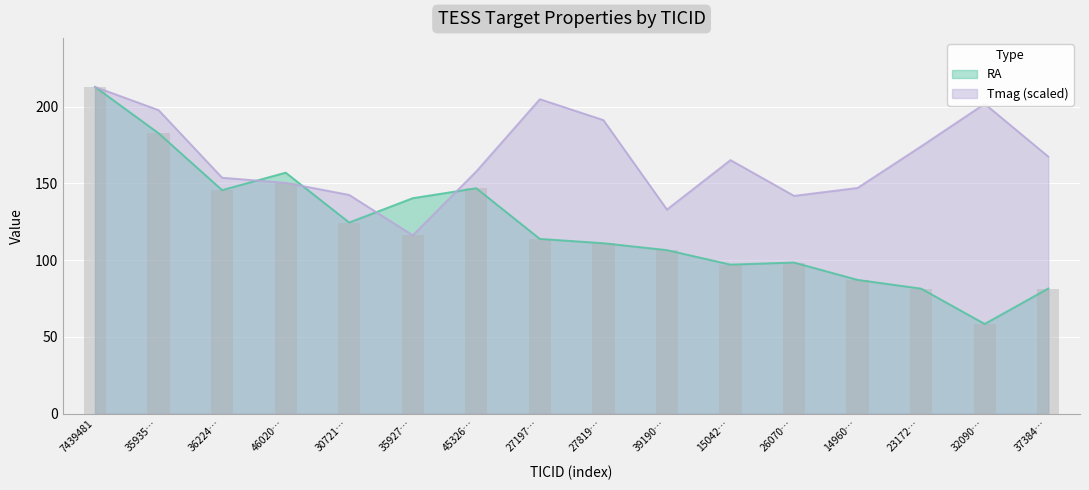

What are all the series names shown in the legend?

RA, Tmag